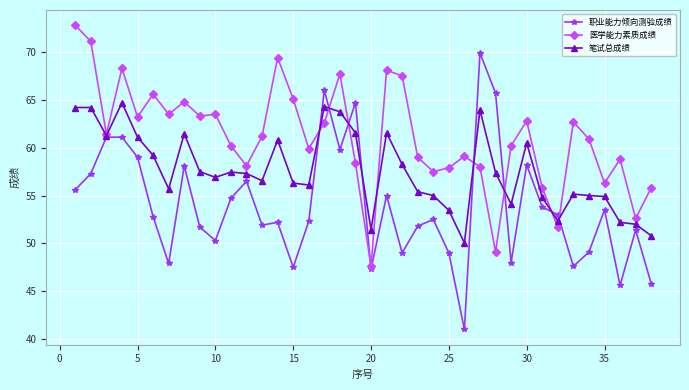

What is the greatest value displayed?

72.8